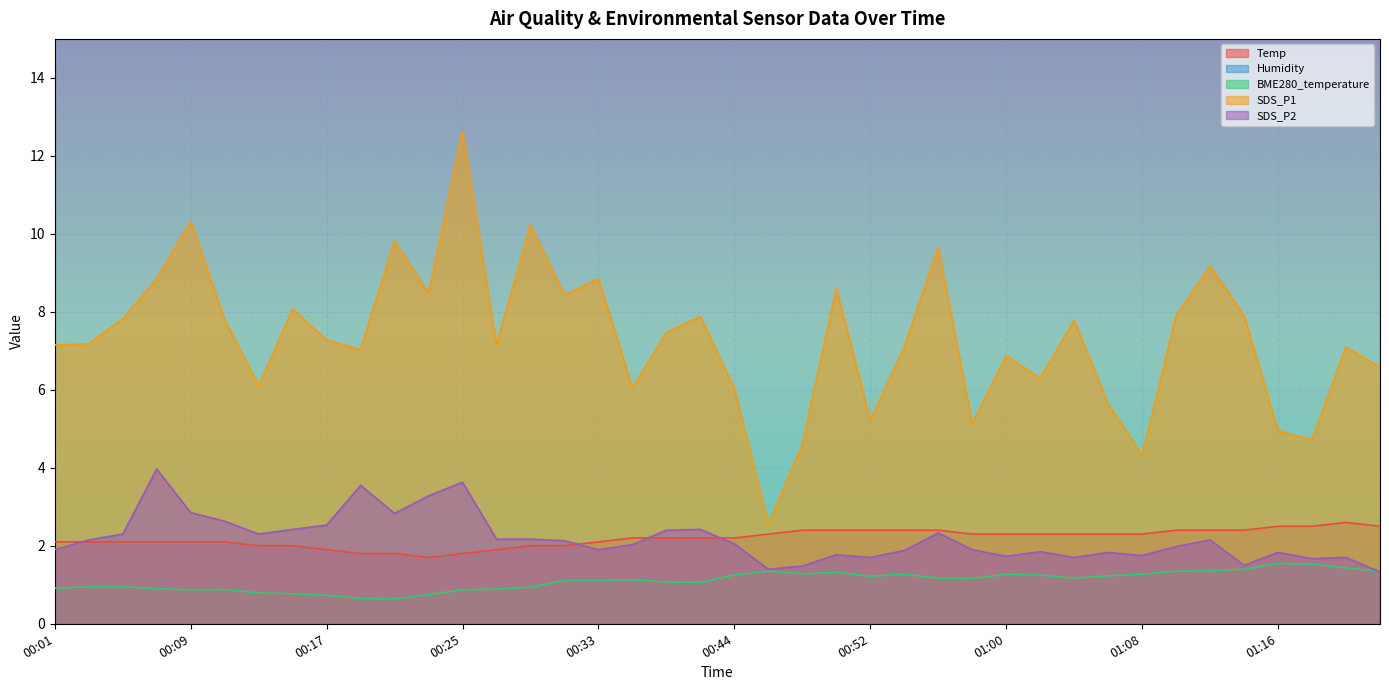

Rank the series at 00:35 from highest to lowest value.

SDS_P1, Temp, SDS_P2, BME280_temperature